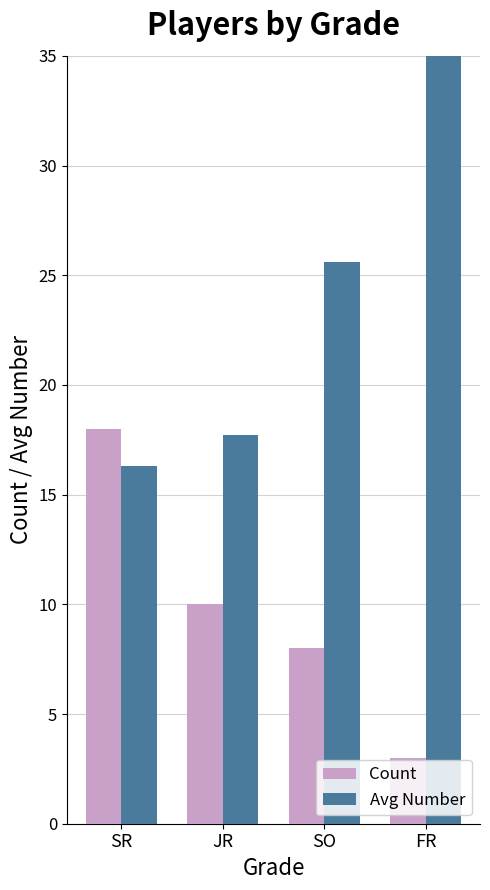

At FR, list the series in order from smallest to largest.

Count, Avg Number